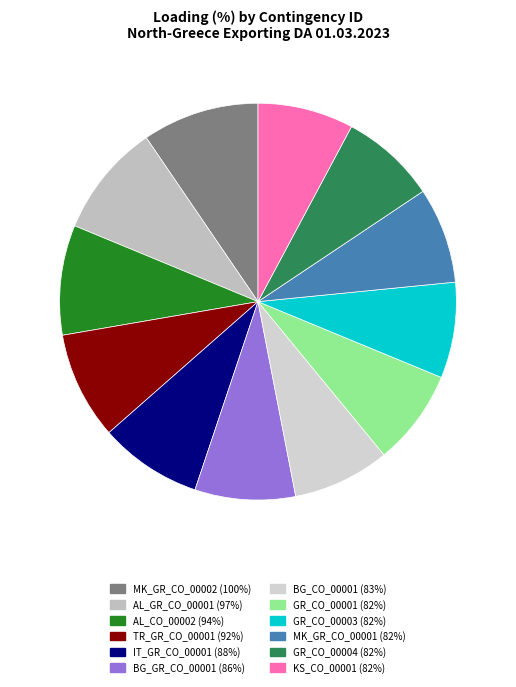

Rank the categories by value from highest to lowest.

MK_GR_CO_00002, AL_GR_CO_00001, AL_CO_00002, TR_GR_CO_00001, IT_GR_CO_00001, BG_GR_CO_00001, BG_CO_00001, GR_CO_00001, GR_CO_00003, MK_GR_CO_00001, GR_CO_00004, KS_CO_00001